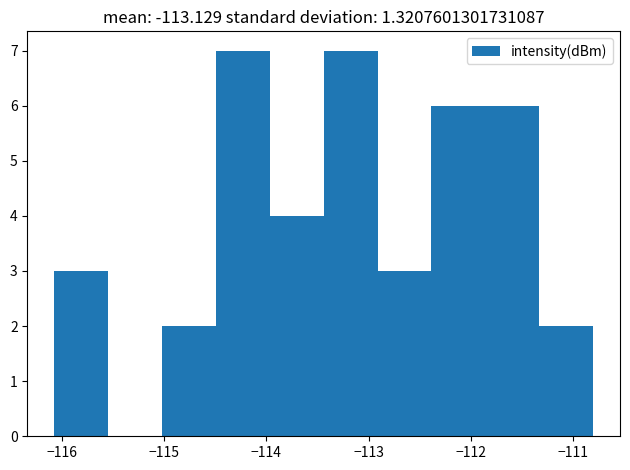

Reading left to right, list every bar in this chart as the range it spans on the x-axis followed by its height. Neither the bar edges nor the heights are printed on the chart, so give them approximately, as read against the axes.

-116.1 to -115.5: 3
-115.5 to -115.0: 0
-115.0 to -114.5: 2
-114.5 to -114.0: 7
-114.0 to -113.4: 4
-113.4 to -112.9: 7
-112.9 to -112.4: 3
-112.4 to -111.9: 6
-111.9 to -111.3: 6
-111.3 to -110.8: 2